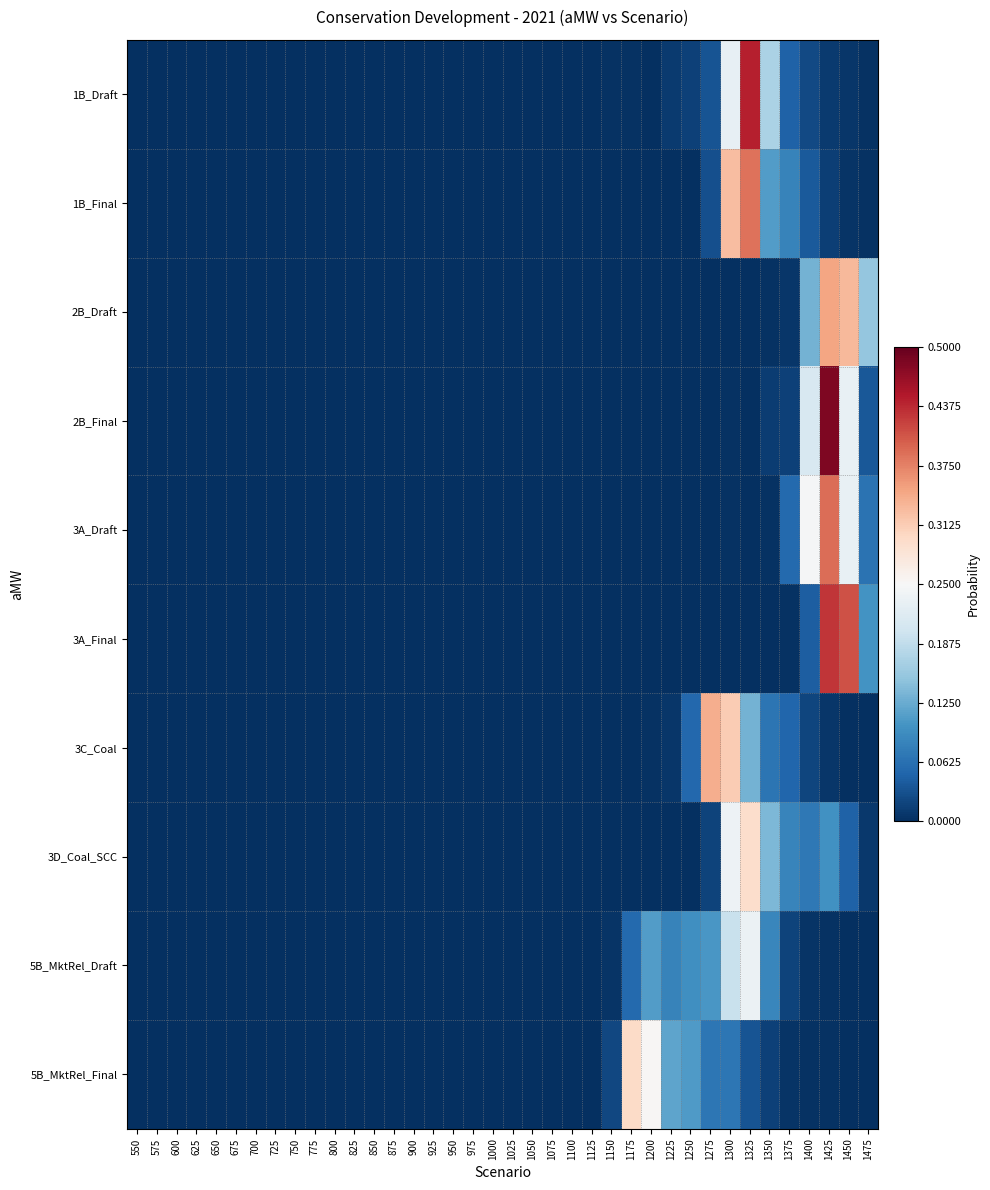

Reading left to right, extract all data points from this chart.

1B_Draft: 550=0.0	575=0.0	600=0.0	625=0.0	650=0.0	675=0.0	700=0.0	725=0.0	750=0.0	775=0.0	800=0.0	825=0.0	850=0.0	875=0.0	900=0.0	925=0.0	950=0.0	975=0.0	1000=0.0	1025=0.0	1050=0.0	1075=0.0	1100=0.0	1125=0.0	1150=0.0	1175=0.0	1200=0.0	1225=0.0	1250=0.0	1275=0.0	1300=0.2	1325=0.4	1350=0.2	1375=0.0	1400=0.0	1425=0.0	1450=0.0	1475=0.0
1B_Final: 550=0.0	575=0.0	600=0.0	625=0.0	650=0.0	675=0.0	700=0.0	725=0.0	750=0.0	775=0.0	800=0.0	825=0.0	850=0.0	875=0.0	900=0.0	925=0.0	950=0.0	975=0.0	1000=0.0	1025=0.0	1050=0.0	1075=0.0	1100=0.0	1125=0.0	1150=0.0	1175=0.0	1200=0.0	1225=0.0	1250=0.0	1275=0.0	1300=0.3	1325=0.4	1350=0.1	1375=0.1	1400=0.0	1425=0.0	1450=0.0	1475=0.0
2B_Draft: 550=0.0	575=0.0	600=0.0	625=0.0	650=0.0	675=0.0	700=0.0	725=0.0	750=0.0	775=0.0	800=0.0	825=0.0	850=0.0	875=0.0	900=0.0	925=0.0	950=0.0	975=0.0	1000=0.0	1025=0.0	1050=0.0	1075=0.0	1100=0.0	1125=0.0	1150=0.0	1175=0.0	1200=0.0	1225=0.0	1250=0.0	1275=0.0	1300=0.0	1325=0.0	1350=0.0	1375=0.0	1400=0.1	1425=0.3	1450=0.3	1475=0.2
2B_Final: 550=0.0	575=0.0	600=0.0	625=0.0	650=0.0	675=0.0	700=0.0	725=0.0	750=0.0	775=0.0	800=0.0	825=0.0	850=0.0	875=0.0	900=0.0	925=0.0	950=0.0	975=0.0	1000=0.0	1025=0.0	1050=0.0	1075=0.0	1100=0.0	1125=0.0	1150=0.0	1175=0.0	1200=0.0	1225=0.0	1250=0.0	1275=0.0	1300=0.0	1325=0.0	1350=0.0	1375=0.0	1400=0.2	1425=0.5	1450=0.2	1475=0.0
3A_Draft: 550=0.0	575=0.0	600=0.0	625=0.0	650=0.0	675=0.0	700=0.0	725=0.0	750=0.0	775=0.0	800=0.0	825=0.0	850=0.0	875=0.0	900=0.0	925=0.0	950=0.0	975=0.0	1000=0.0	1025=0.0	1050=0.0	1075=0.0	1100=0.0	1125=0.0	1150=0.0	1175=0.0	1200=0.0	1225=0.0	1250=0.0	1275=0.0	1300=0.0	1325=0.0	1350=0.0	1375=0.1	1400=0.2	1425=0.4	1450=0.2	1475=0.1
3A_Final: 550=0.0	575=0.0	600=0.0	625=0.0	650=0.0	675=0.0	700=0.0	725=0.0	750=0.0	775=0.0	800=0.0	825=0.0	850=0.0	875=0.0	900=0.0	925=0.0	950=0.0	975=0.0	1000=0.0	1025=0.0	1050=0.0	1075=0.0	1100=0.0	1125=0.0	1150=0.0	1175=0.0	1200=0.0	1225=0.0	1250=0.0	1275=0.0	1300=0.0	1325=0.0	1350=0.0	1375=0.0	1400=0.0	1425=0.4	1450=0.4	1475=0.1
3C_Coal: 550=0.0	575=0.0	600=0.0	625=0.0	650=0.0	675=0.0	700=0.0	725=0.0	750=0.0	775=0.0	800=0.0	825=0.0	850=0.0	875=0.0	900=0.0	925=0.0	950=0.0	975=0.0	1000=0.0	1025=0.0	1050=0.0	1075=0.0	1100=0.0	1125=0.0	1150=0.0	1175=0.0	1200=0.0	1225=0.0	1250=0.1	1275=0.3	1300=0.3	1325=0.1	1350=0.1	1375=0.1	1400=0.0	1425=0.0	1450=0.0	1475=0.0
3D_Coal_SCC: 550=0.0	575=0.0	600=0.0	625=0.0	650=0.0	675=0.0	700=0.0	725=0.0	750=0.0	775=0.0	800=0.0	825=0.0	850=0.0	875=0.0	900=0.0	925=0.0	950=0.0	975=0.0	1000=0.0	1025=0.0	1050=0.0	1075=0.0	1100=0.0	1125=0.0	1150=0.0	1175=0.0	1200=0.0	1225=0.0	1250=0.0	1275=0.0	1300=0.2	1325=0.3	1350=0.1	1375=0.1	1400=0.1	1425=0.1	1450=0.0	1475=0.0
5B_MktRel_Draft: 550=0.0	575=0.0	600=0.0	625=0.0	650=0.0	675=0.0	700=0.0	725=0.0	750=0.0	775=0.0	800=0.0	825=0.0	850=0.0	875=0.0	900=0.0	925=0.0	950=0.0	975=0.0	1000=0.0	1025=0.0	1050=0.0	1075=0.0	1100=0.0	1125=0.0	1150=0.0	1175=0.1	1200=0.1	1225=0.1	1250=0.1	1275=0.1	1300=0.2	1325=0.2	1350=0.1	1375=0.0	1400=0.0	1425=0.0	1450=0.0	1475=0.0
5B_MktRel_Final: 550=0.0	575=0.0	600=0.0	625=0.0	650=0.0	675=0.0	700=0.0	725=0.0	750=0.0	775=0.0	800=0.0	825=0.0	850=0.0	875=0.0	900=0.0	925=0.0	950=0.0	975=0.0	1000=0.0	1025=0.0	1050=0.0	1075=0.0	1100=0.0	1125=0.0	1150=0.0	1175=0.3	1200=0.3	1225=0.1	1250=0.1	1275=0.1	1300=0.1	1325=0.0	1350=0.0	1375=0.0	1400=0.0	1425=0.0	1450=0.0	1475=0.0